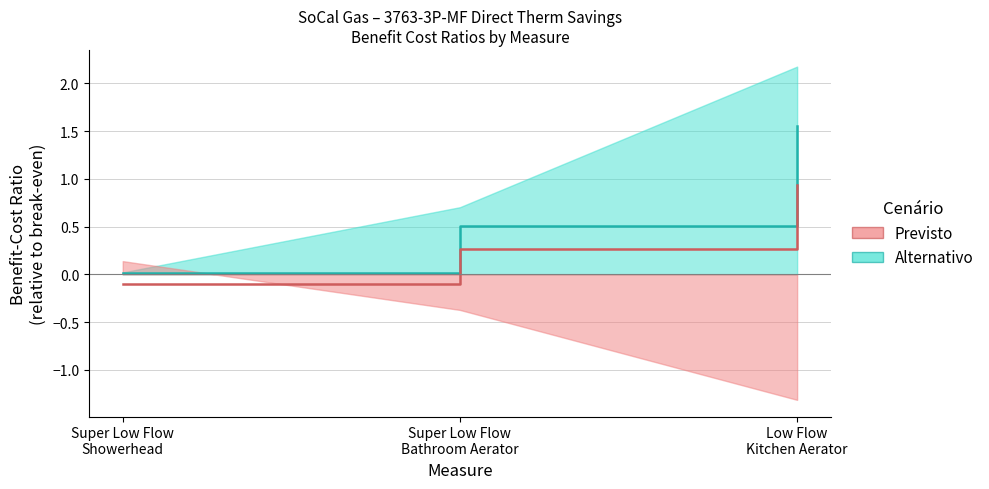

Is the value of Alternativo at Super Low Flow
Showerhead greater than the value of Previsto at Low Flow
Kitchen Aerator?

No